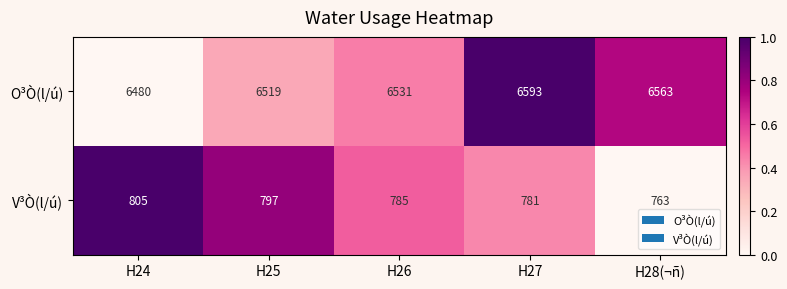

The O³Ò(l/ú) series shows 2534 at H25. True or false?

False